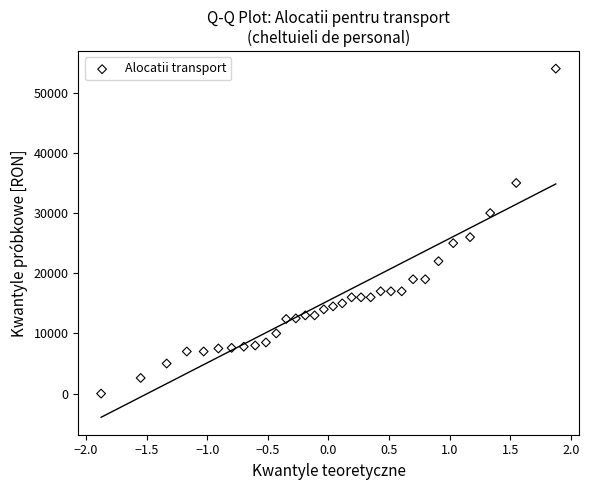

What Y value in the scatter plot is closest to 27000?

26000